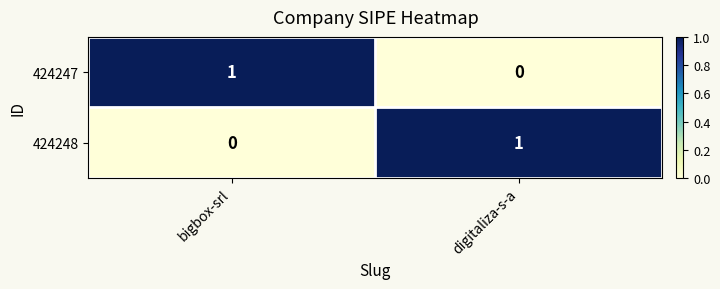

Is it true that 424247 equals 0 at digitaliza-s-a?

True